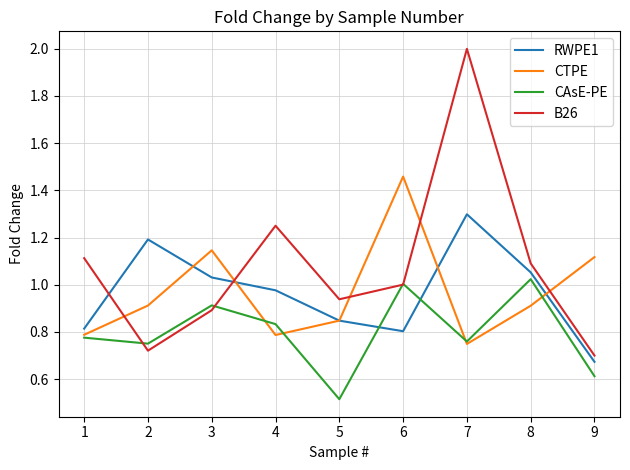

Where do B26 and RWPE1 first cross each other?

1 and 2